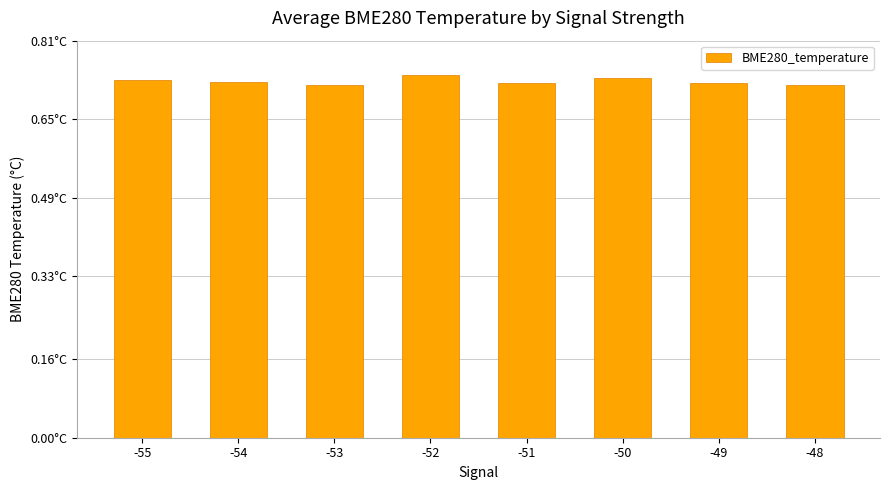

Does the chart contain any negative values?

No